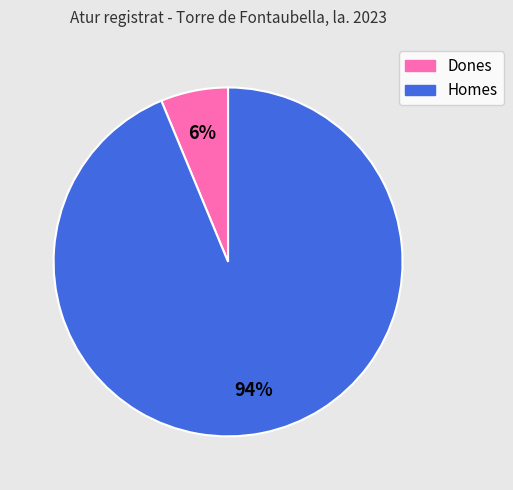

The Homes slice represents 94% of the pie. True or false?

True